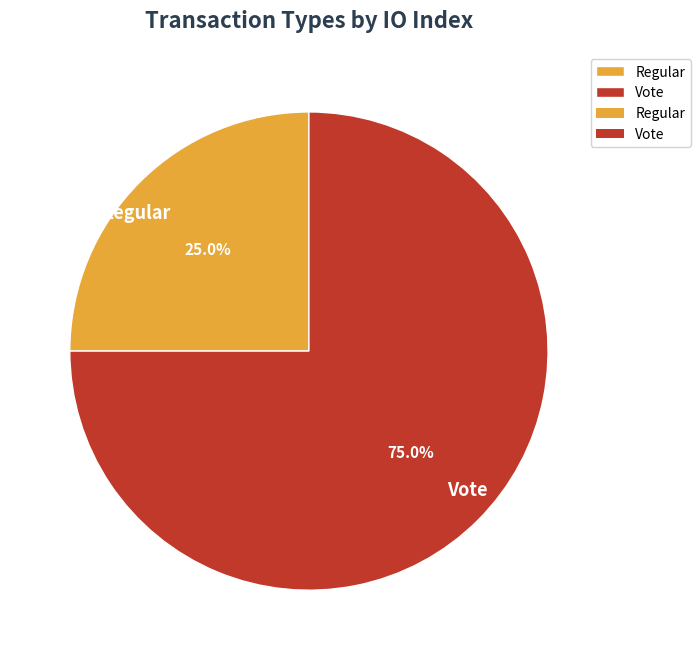

Is it true that Vote is 75% of the pie?

True